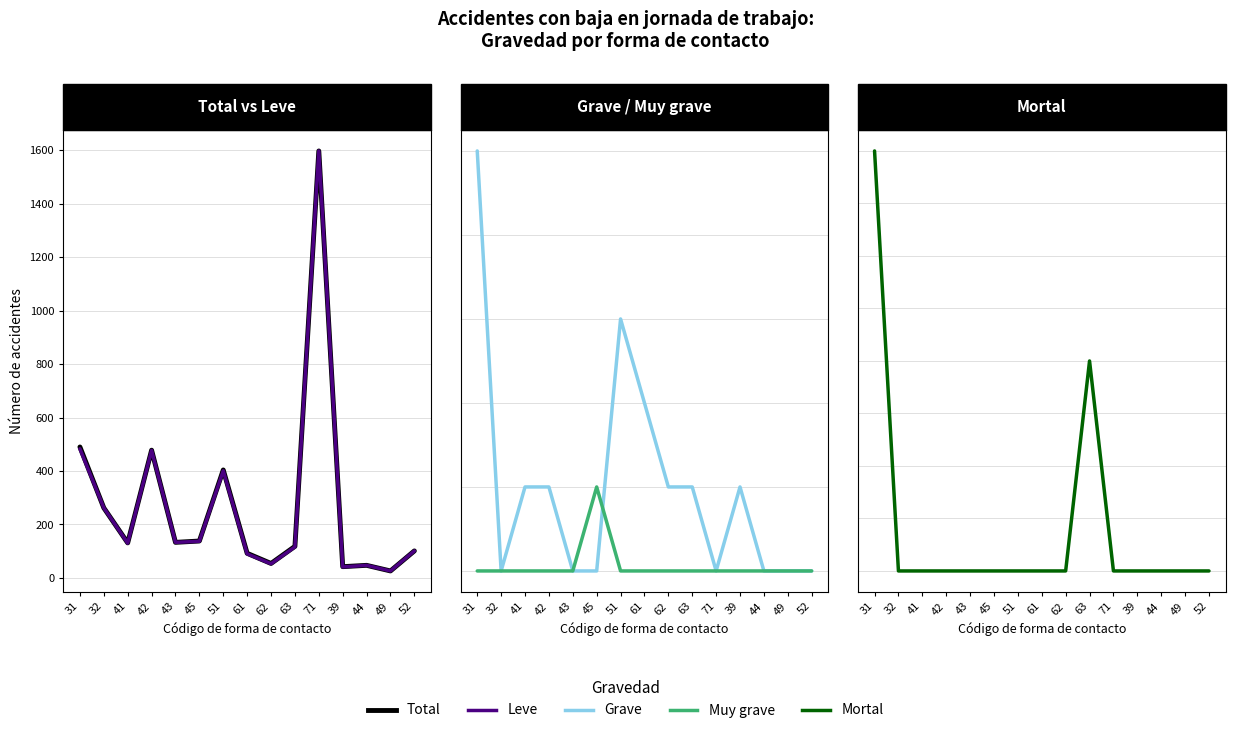

At how many categories does at least one series exceed 1271?

1